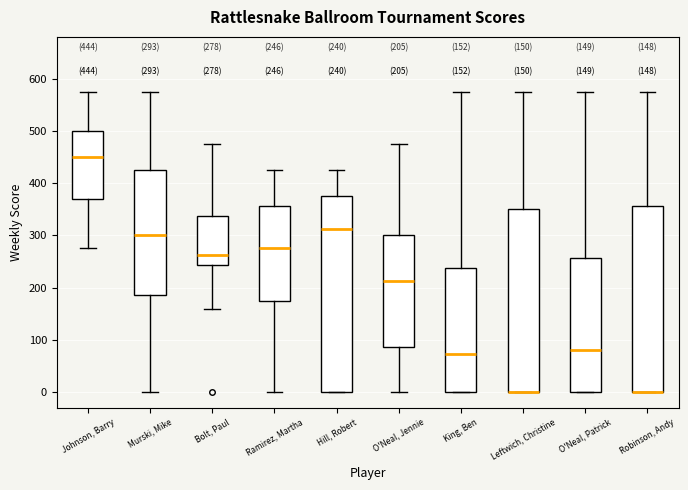

Which box is the tallest, from its lower edge to its upper edge?

Hill, Robert